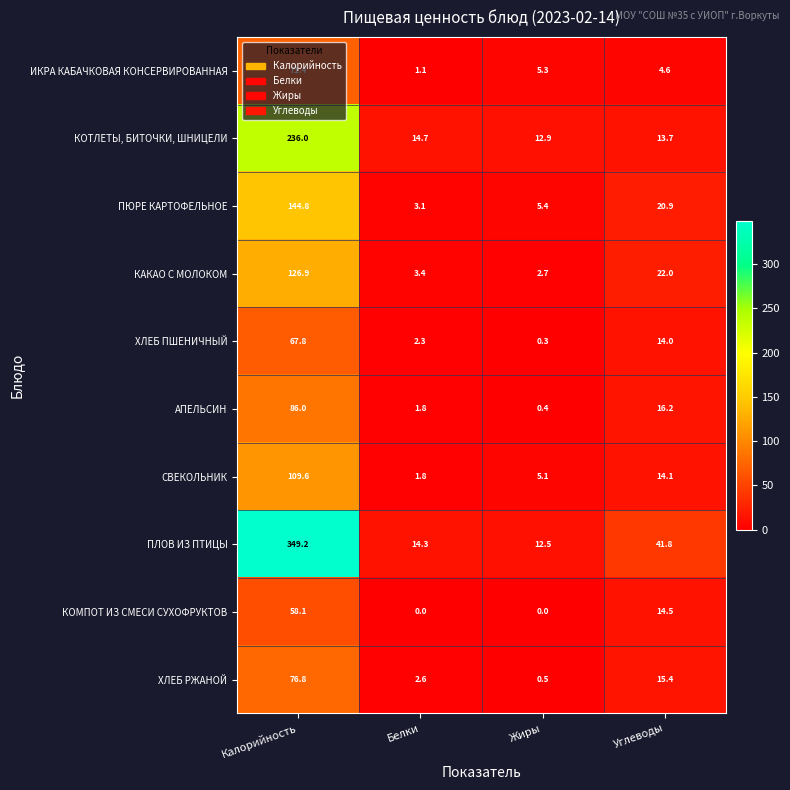

What is the total value across all series at Углеводы?

177.2